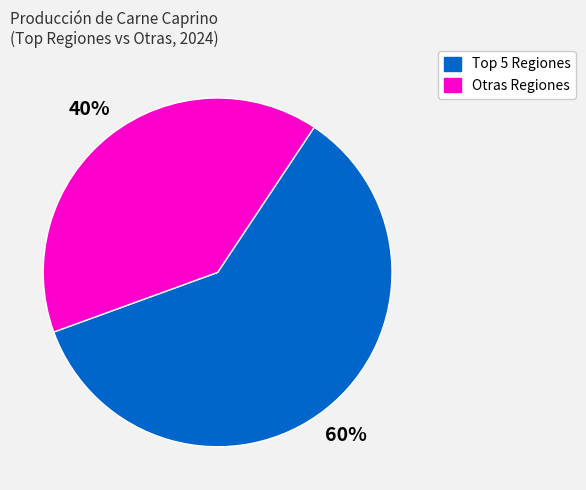

Is it true that Otras Regiones is 48% of the pie?

False